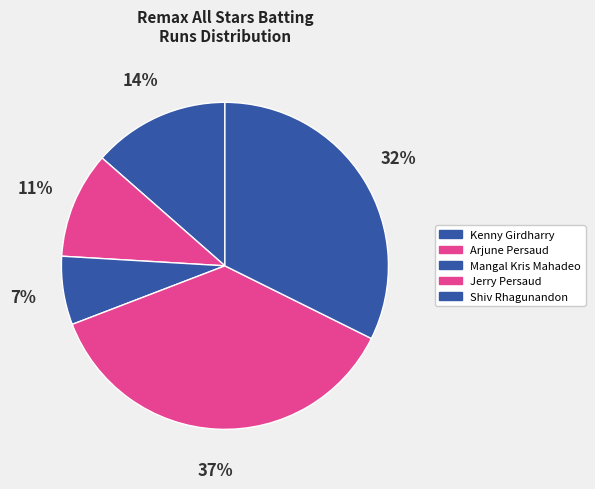

Count the number of slices in the pie.

5